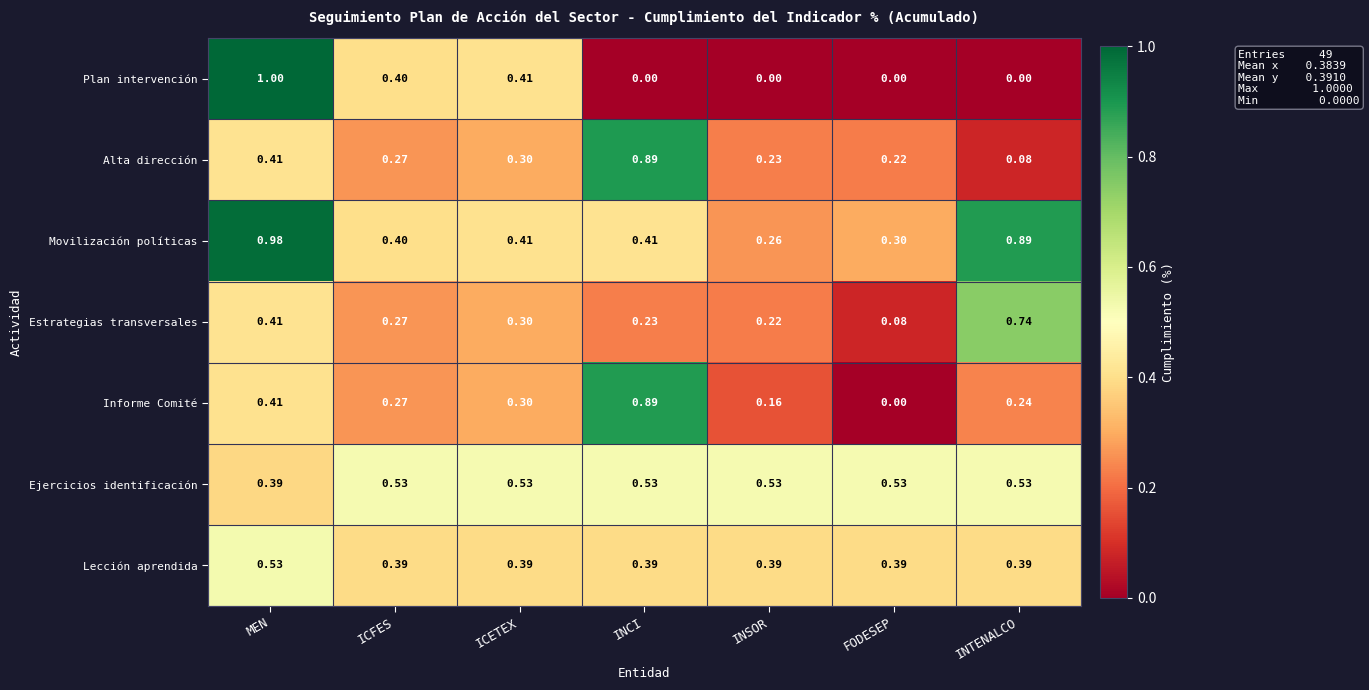

At which label does Estrategias transversales reach its peak?

INTENALCO